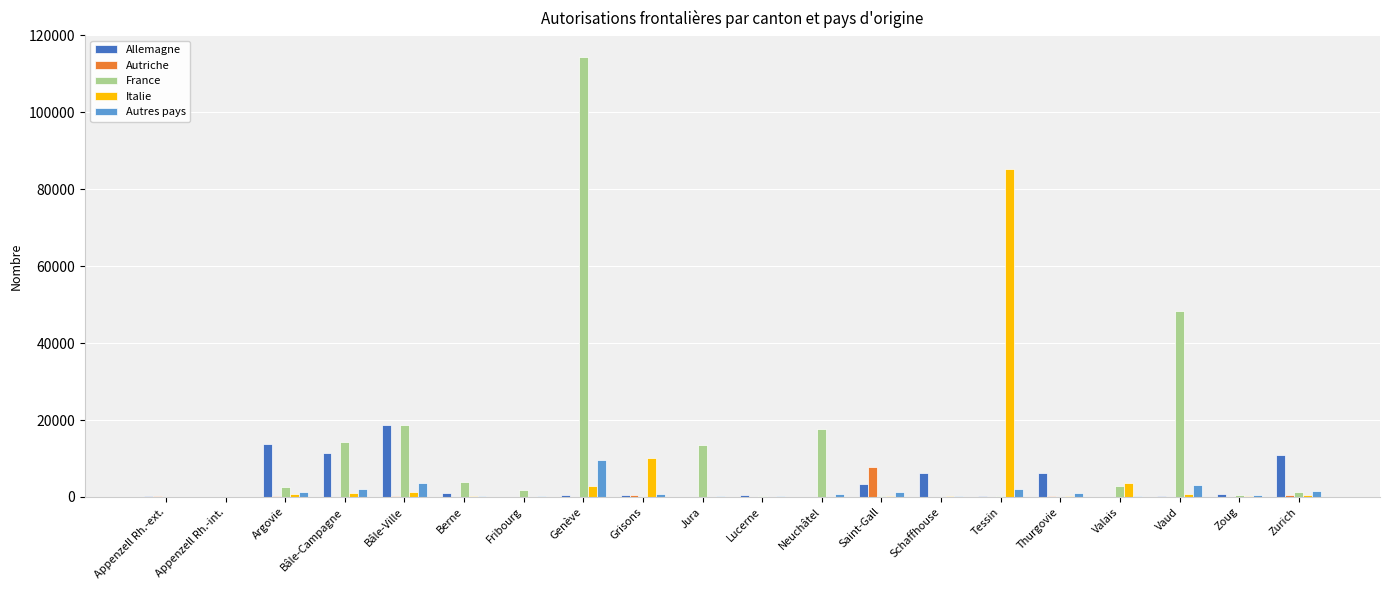

What is the sum of all Autres pays values?

28727